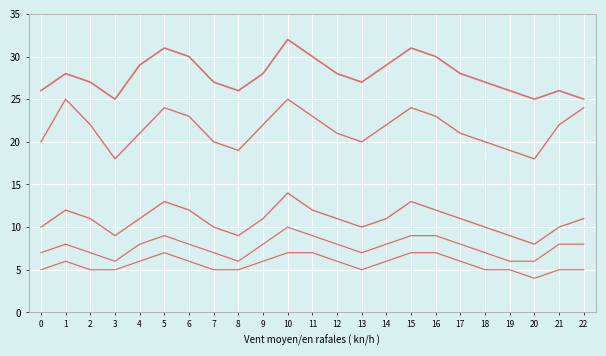

Reading left to right, what are all the values shown in this chart?

Series A: 20	25	22	18	21	24	23	20	19	22	25	23	21	20	22	24	23	21	20	19	18	22	24
Series B: 26	28	27	25	29	31	30	27	26	28	32	30	28	27	29	31	30	28	27	26	25	26	25
Series C: 7	8	7	6	8	9	8	7	6	8	10	9	8	7	8	9	9	8	7	6	6	8	8
Series D: 5	6	5	5	6	7	6	5	5	6	7	7	6	5	6	7	7	6	5	5	4	5	5
Series E: 10	12	11	9	11	13	12	10	9	11	14	12	11	10	11	13	12	11	10	9	8	10	11